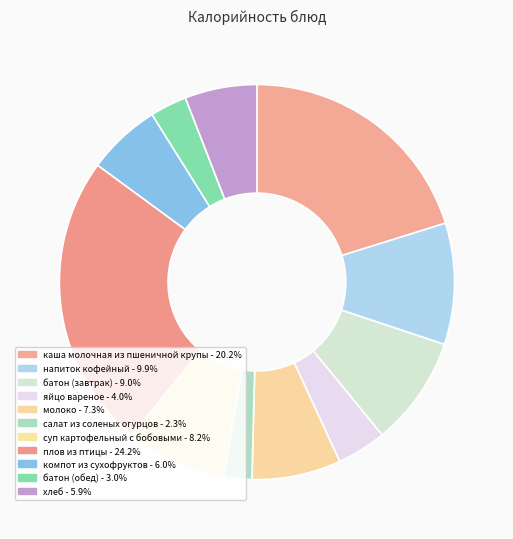

Which category has the biggest portion of the pie?

плов из птицы